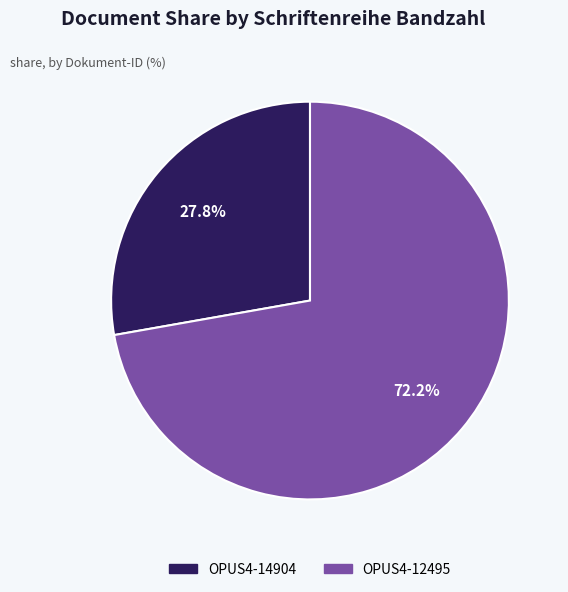

Approximately how many times larger is the value at OPUS4-14904 compared to OPUS4-12495?

0.4